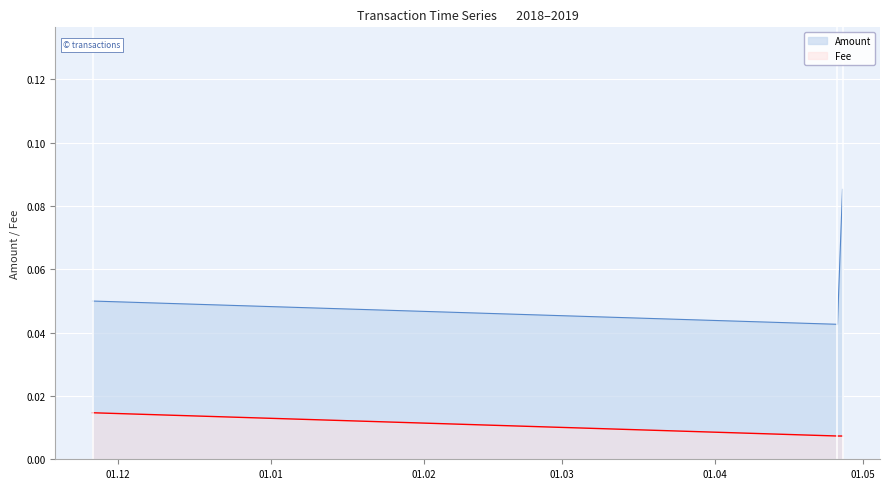

What is the total value across all series at 2019-04-26 22:17:34?

0.1